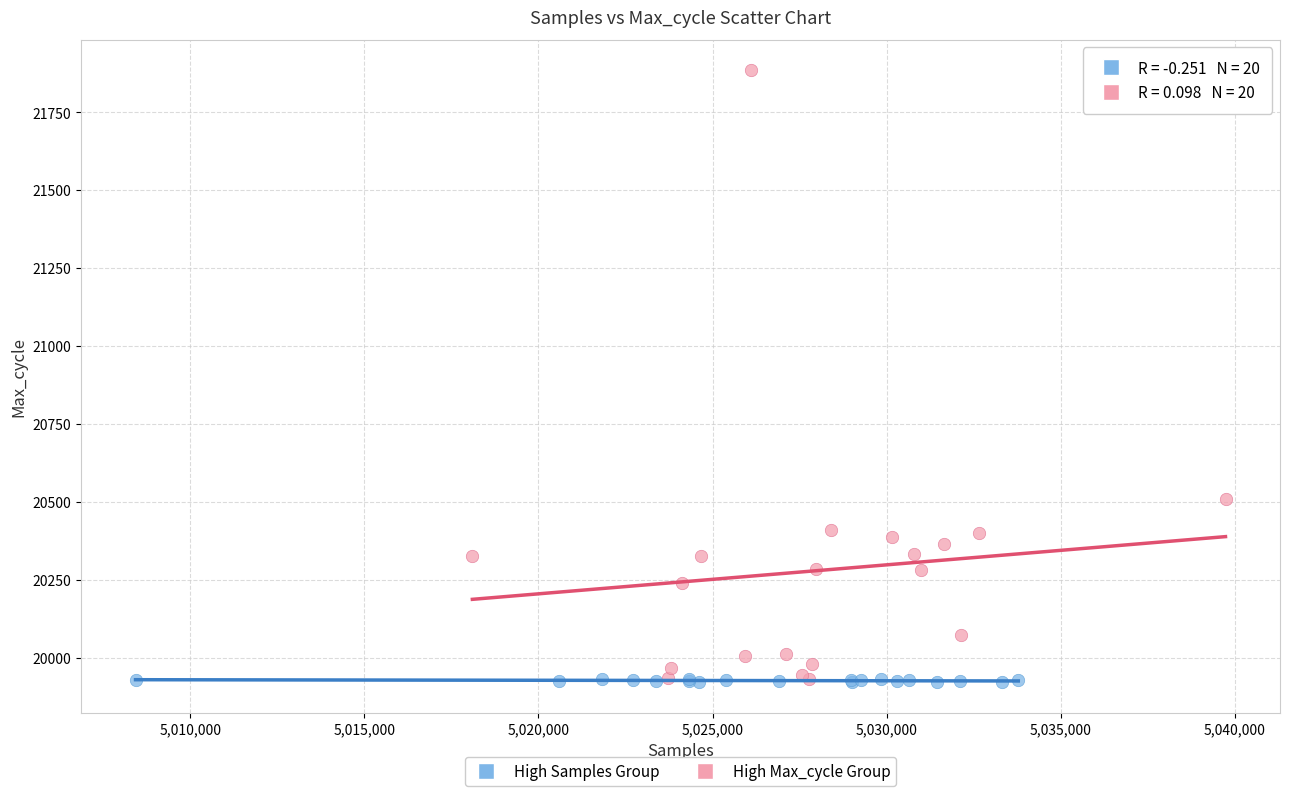

Which series has the largest Y range (max minus min)?

High Max_cycle Group